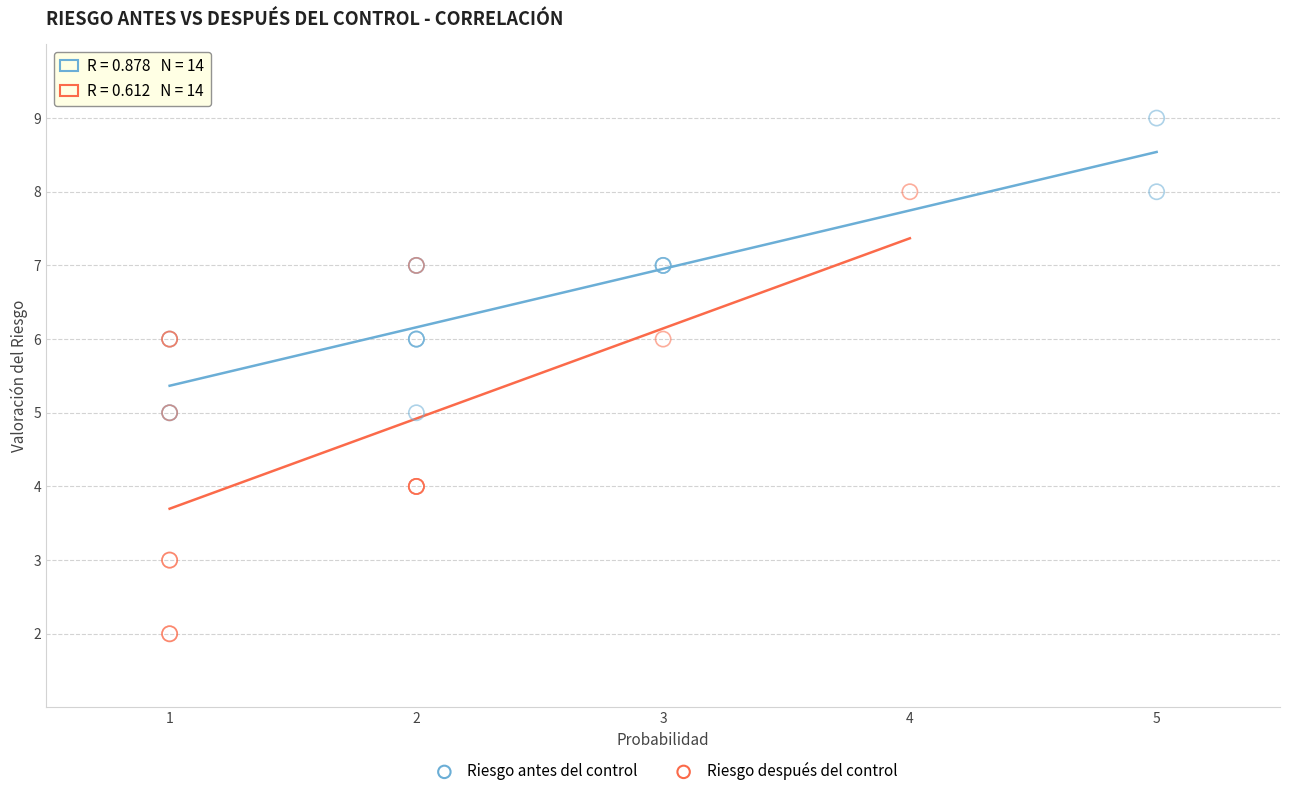

Which series has the widest spread of Y values?

Riesgo después del control